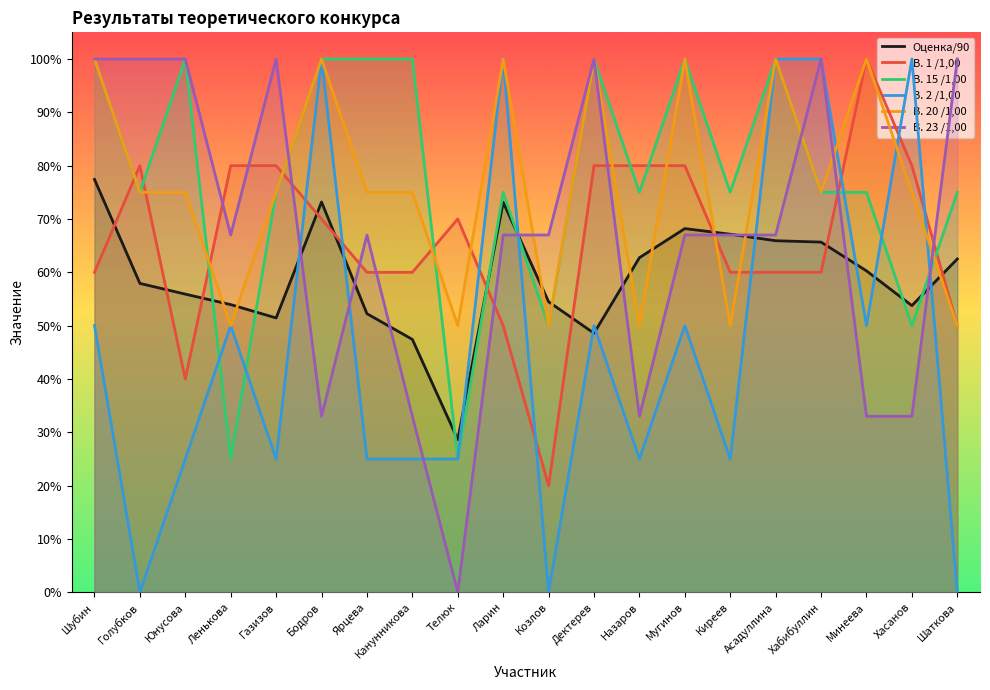

Where do В. 15 /1,00 and В. 20 /1,00 first cross each other?

Юнусова and Ленькова